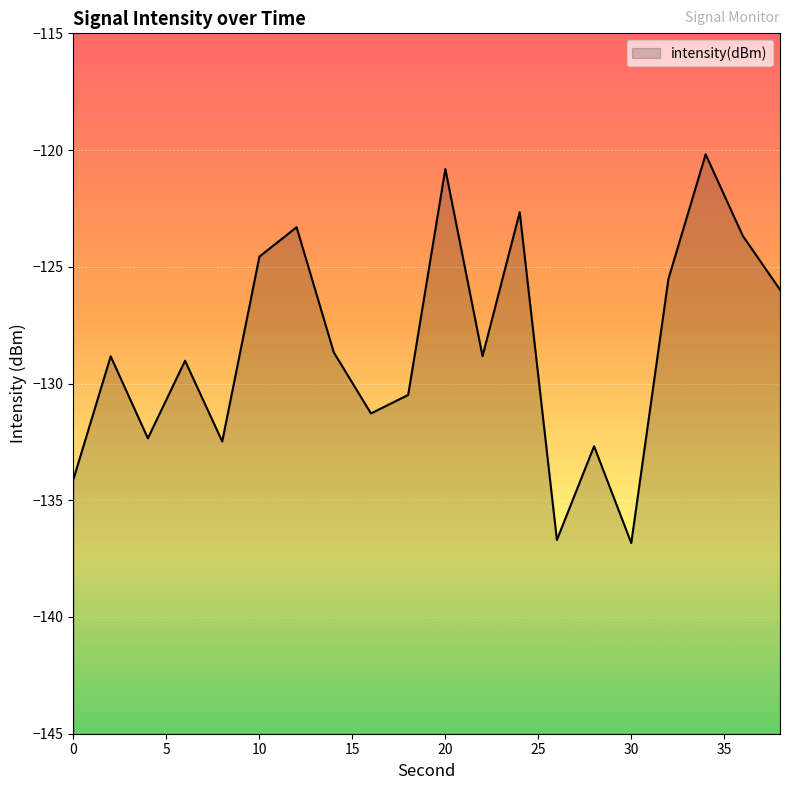

List the labels in order of value, smallest first.

30, 26, 0, 28, 8, 4, 16, 18, 6, 2, 22, 14, 38, 32, 10, 36, 12, 24, 20, 34